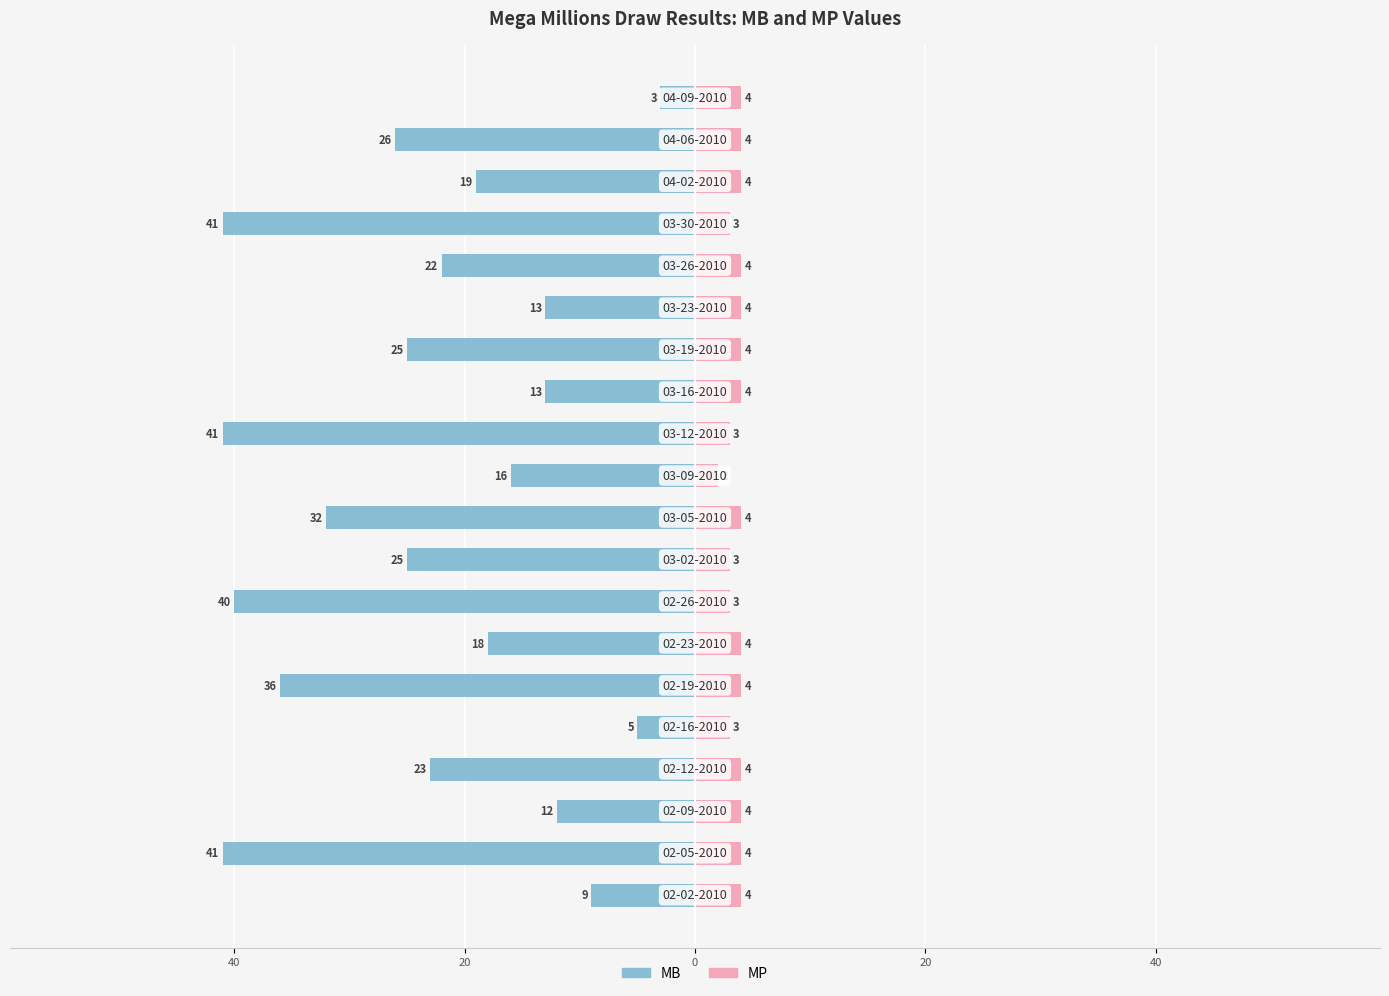

What is the value of the MP bar at the 4th from the left?

4